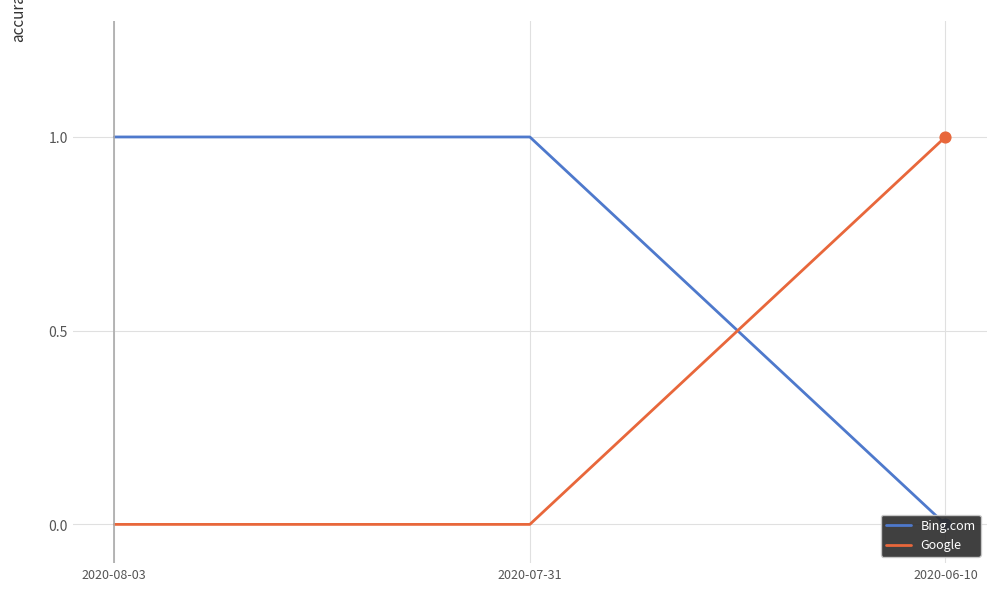

Which series contains the highest Y value?

Bing.com